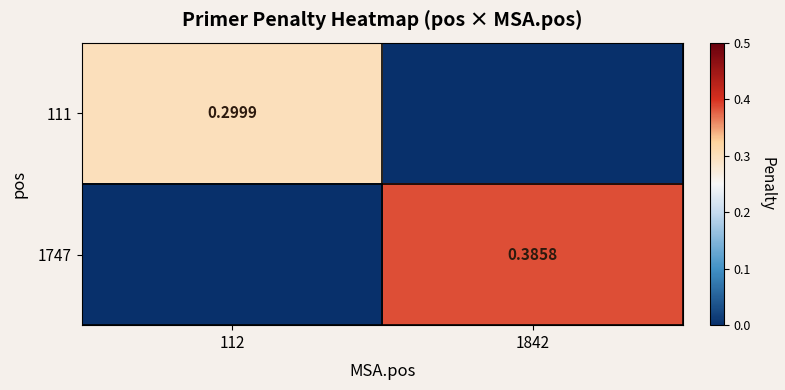

At which label is 1747 closest to 0?

112